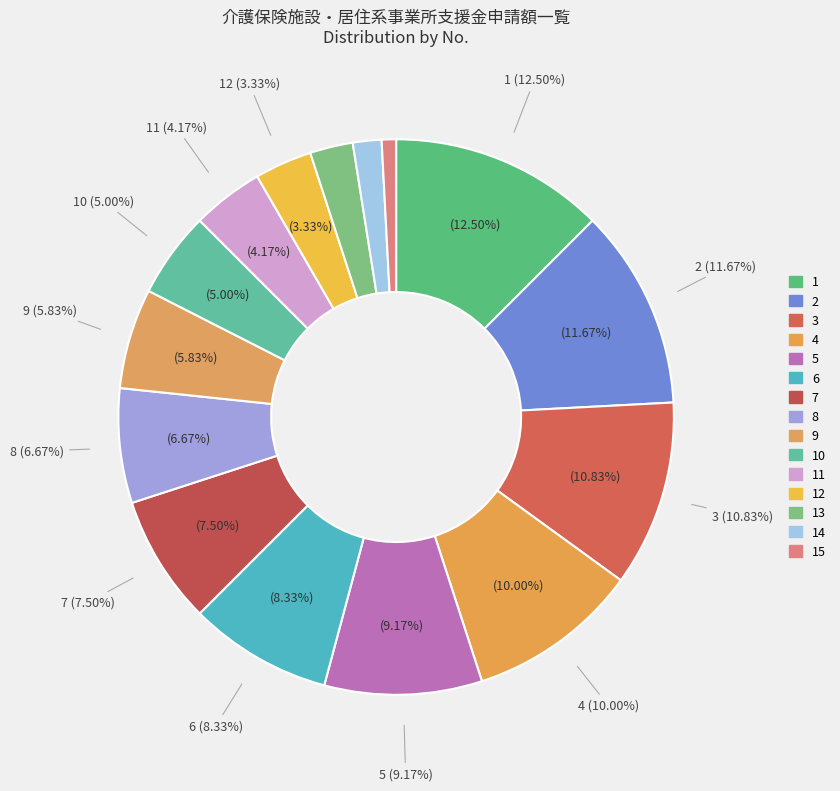

Does 51-60 account for over 50% of the chart?

No